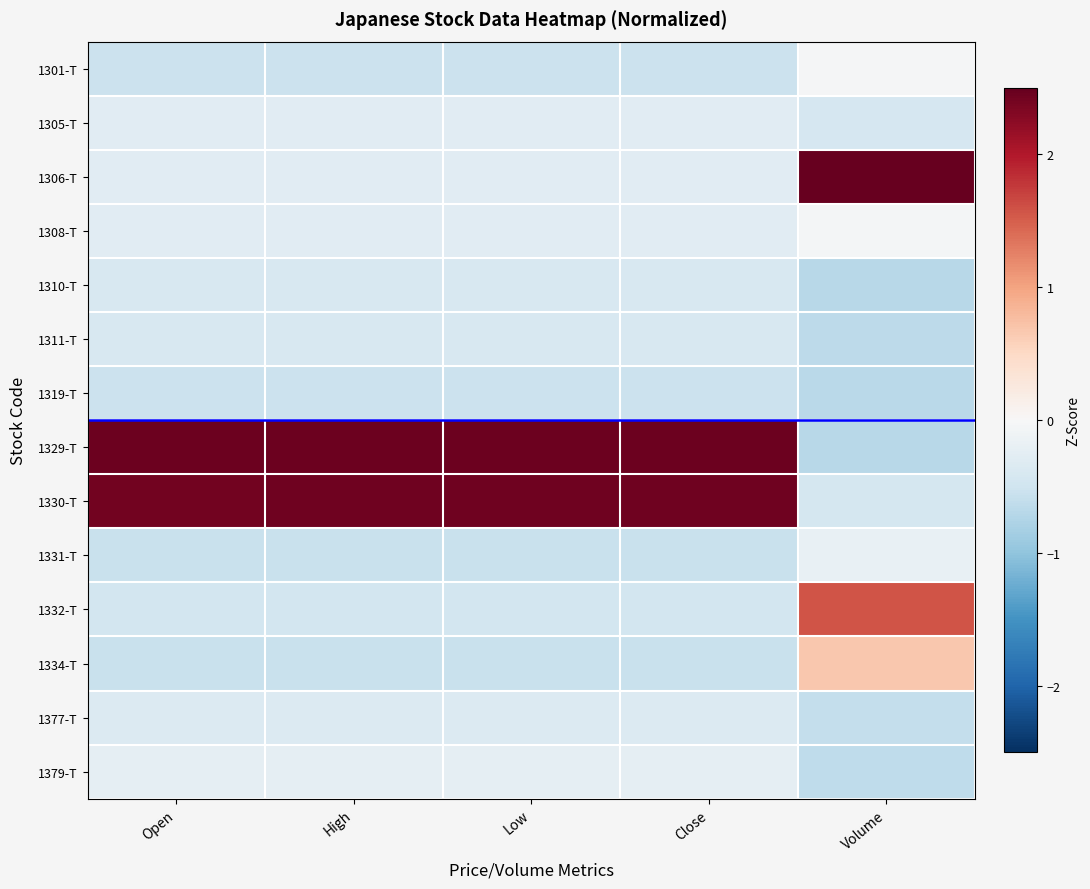

What is the difference between the highest and lowest values at Volume?

3.5